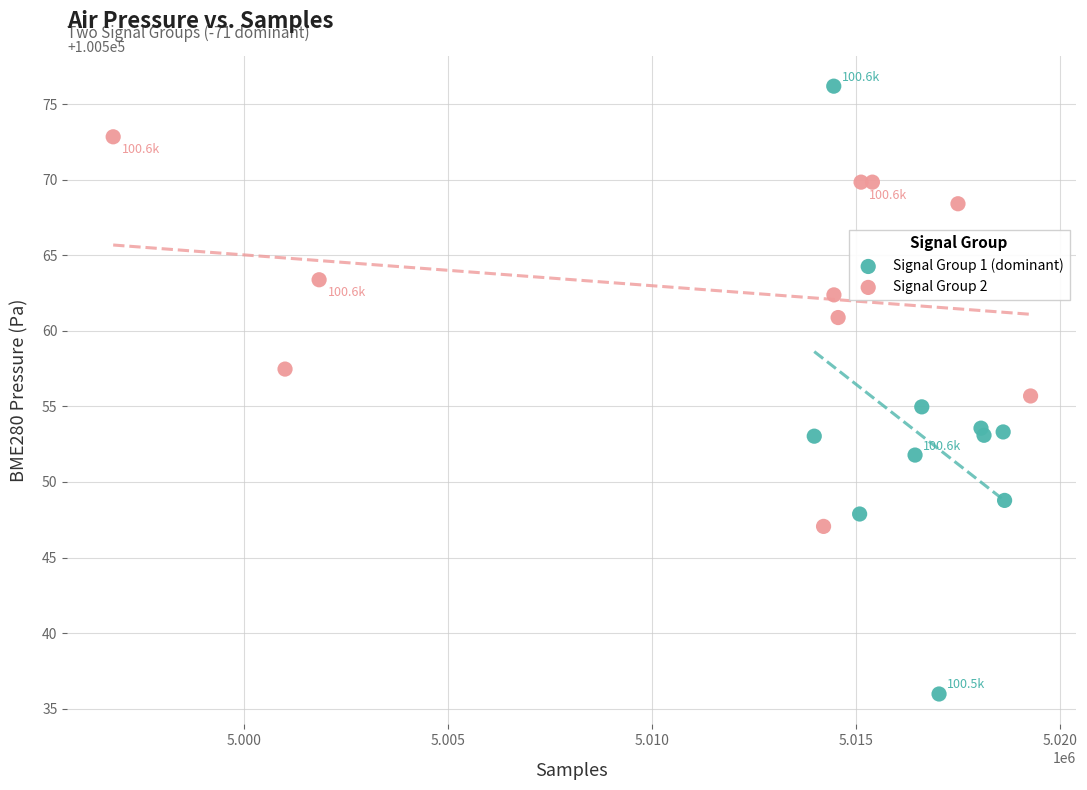

Which series reaches the minimum Y coordinate?

Signal Group 1 (dominant)